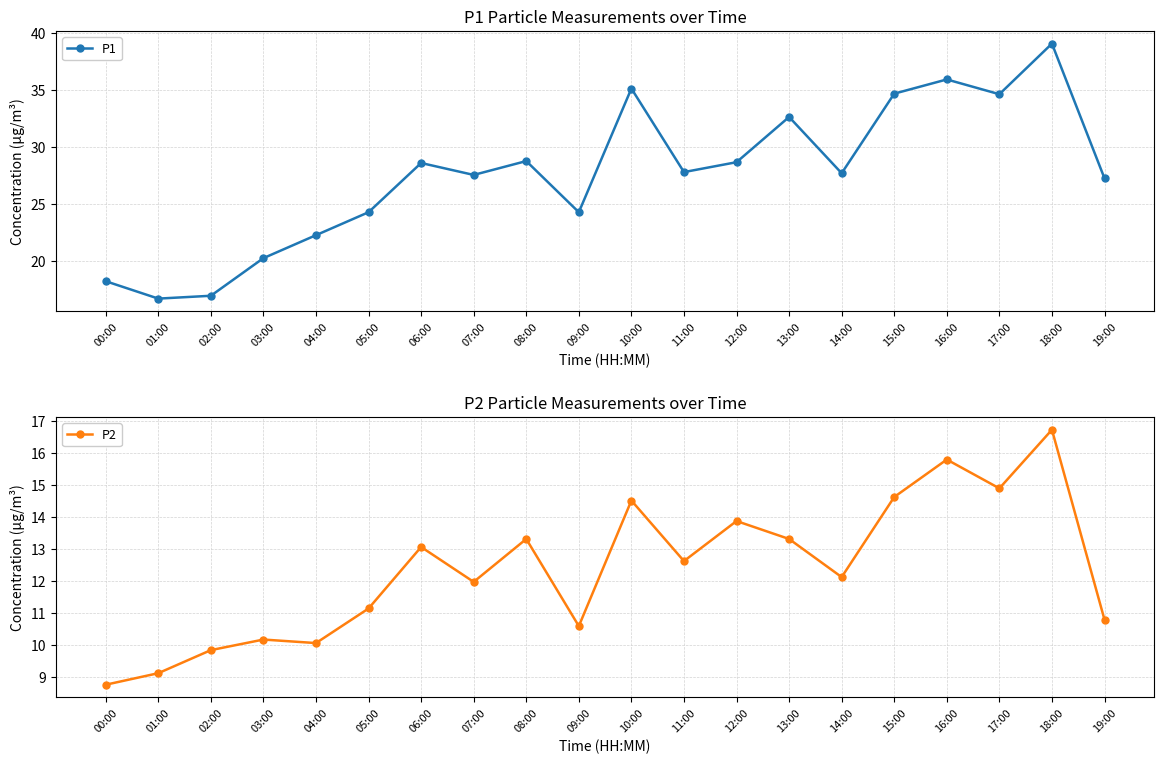

What is the highest value of the P1 series?

39.1